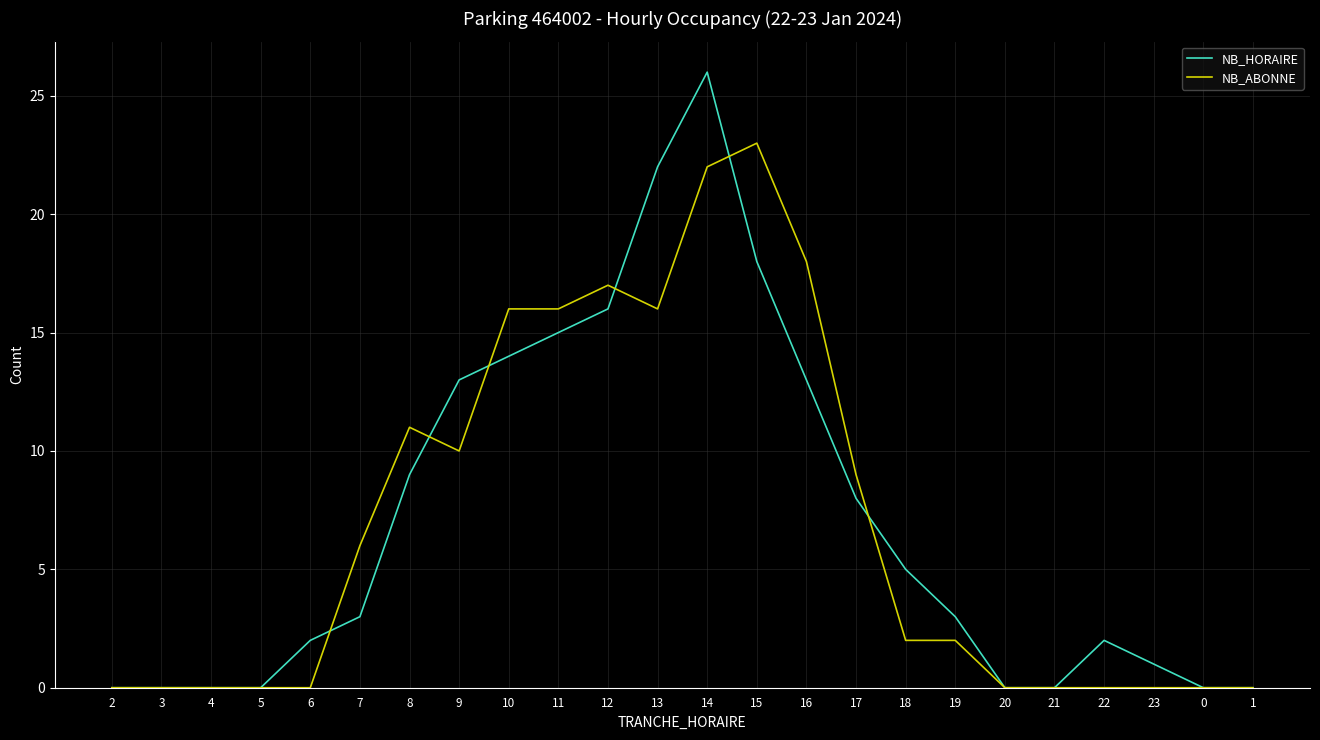

Rank the series at 18 from highest to lowest value.

NB_HORAIRE, NB_ABONNE